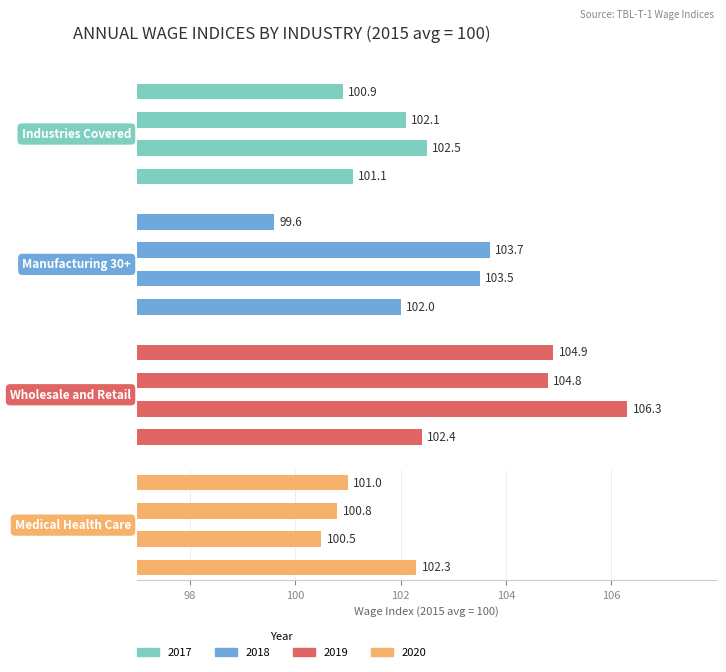

Which series has the widest spread of values?

Manufacturing 30+